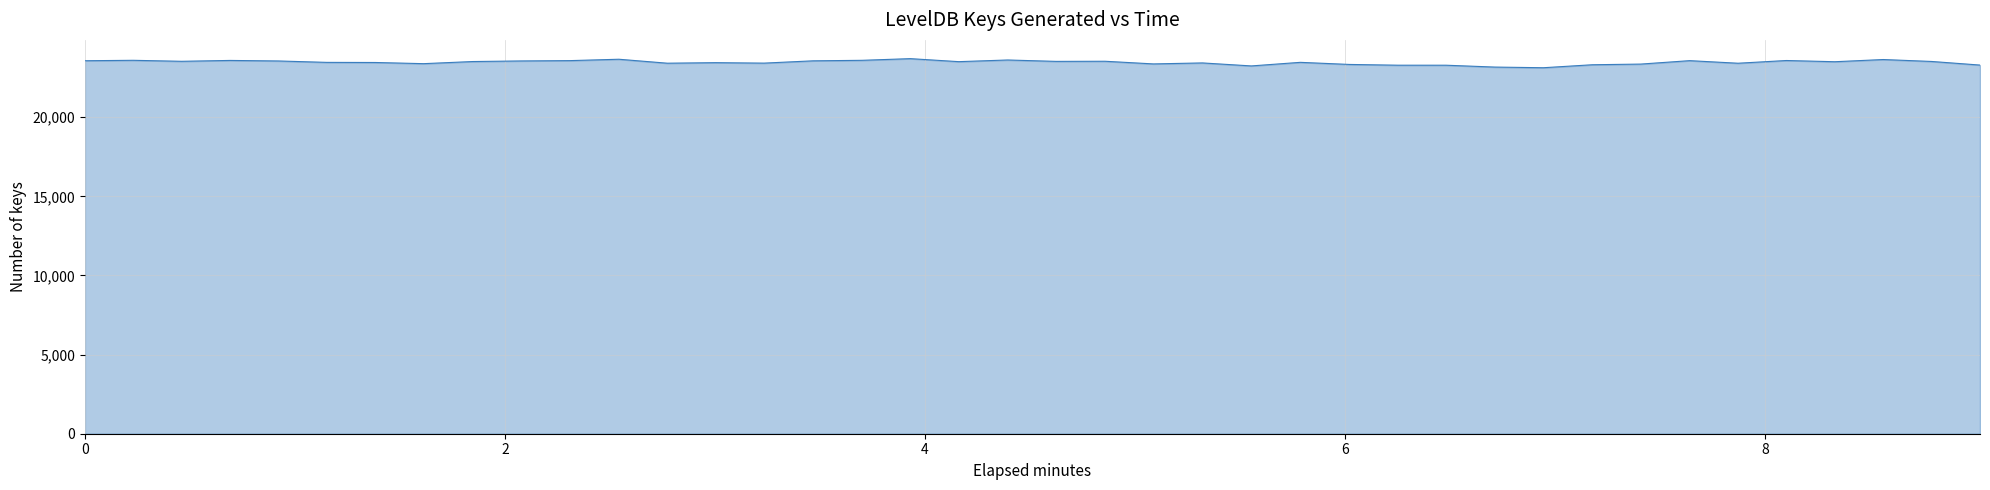

What is the difference between the maximum and minimum values?

574